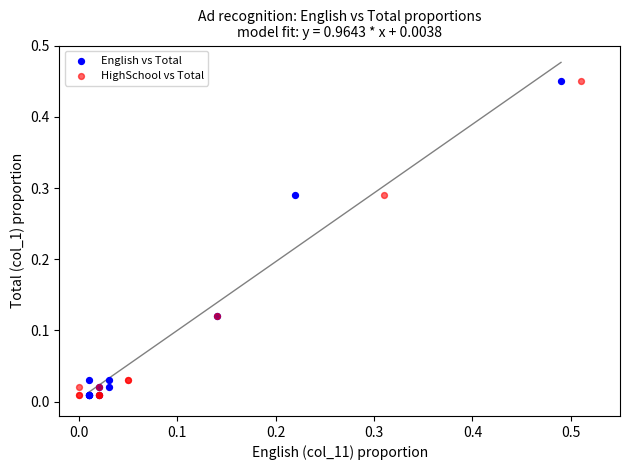

What are all the series names shown in the legend?

English vs Total, HighSchool vs Total